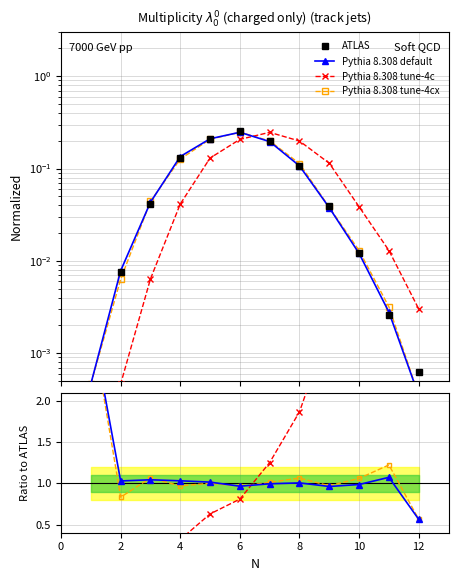

Between 6 and 0, which is larger?

6